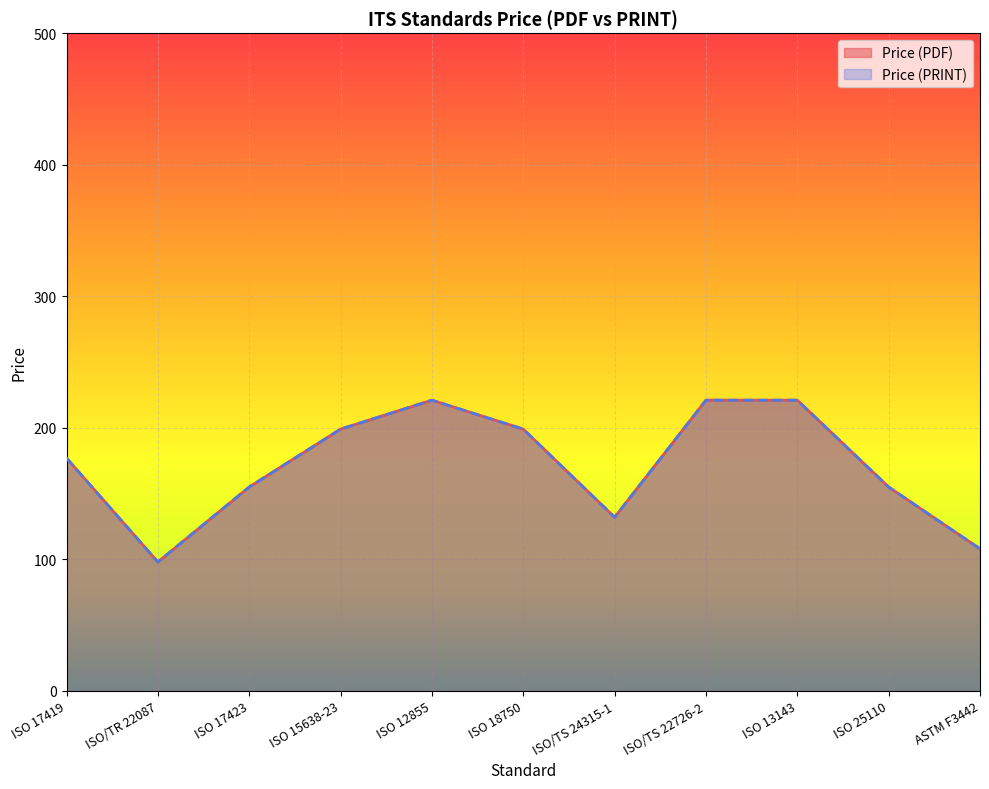

Reading left to right, list all the values displayed in this chart.

Price (PDF): 177	98	155	199	221	199	132	221	221	155	108
Price (PRINT): 177	98	155	199	221	199	132	221	221	155	108